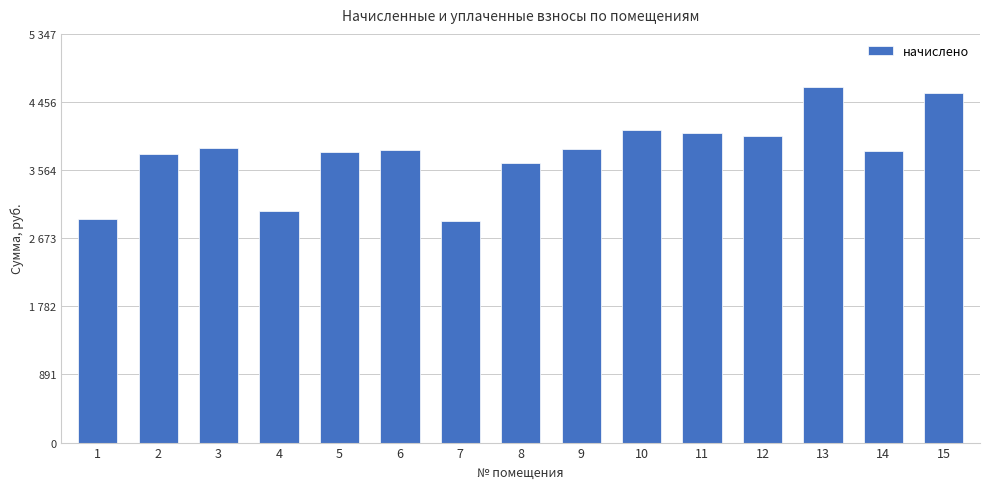

What is the difference between the maximum and minimum values?

1744.8